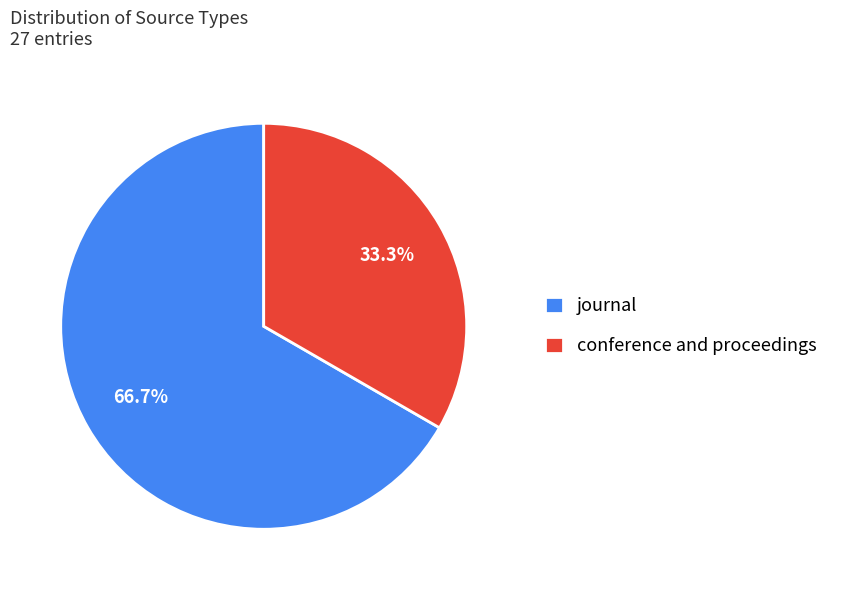

What percentage is the conference and proceedings slice, to the nearest percent?

33%